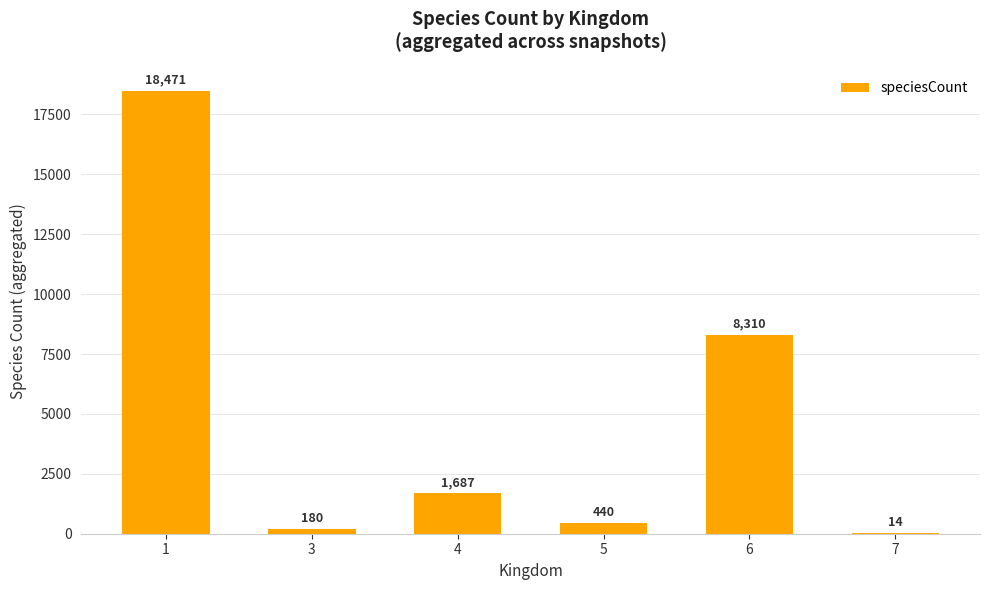

How many data points does each series have?

6